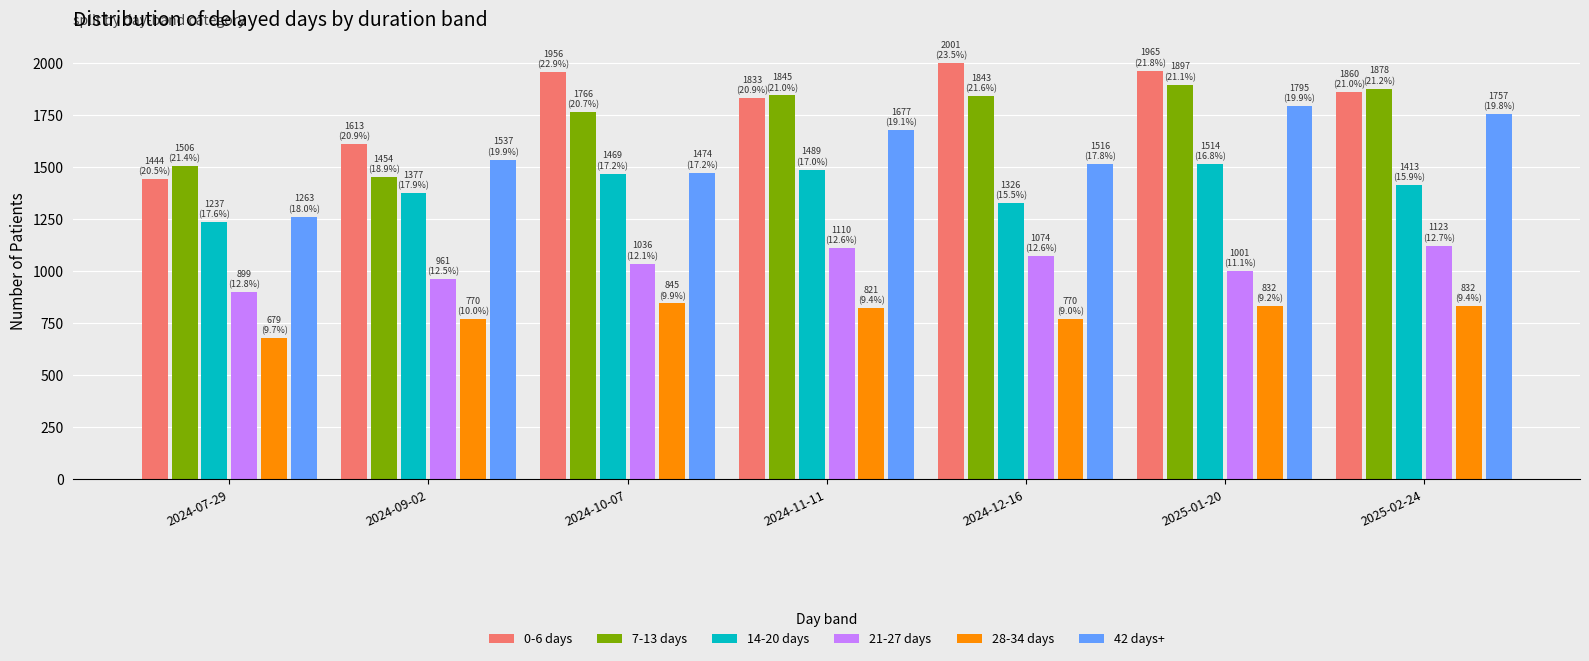

True or false: 14-20 days has a value of 1489 at 2024-11-11.

True